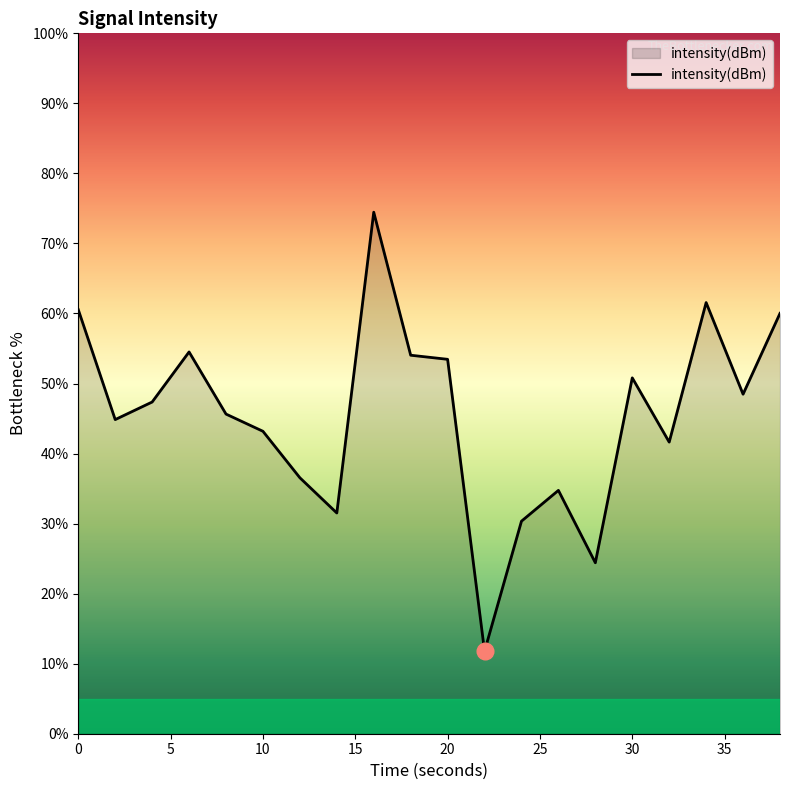

What is the difference between the maximum and minimum values?

62.7